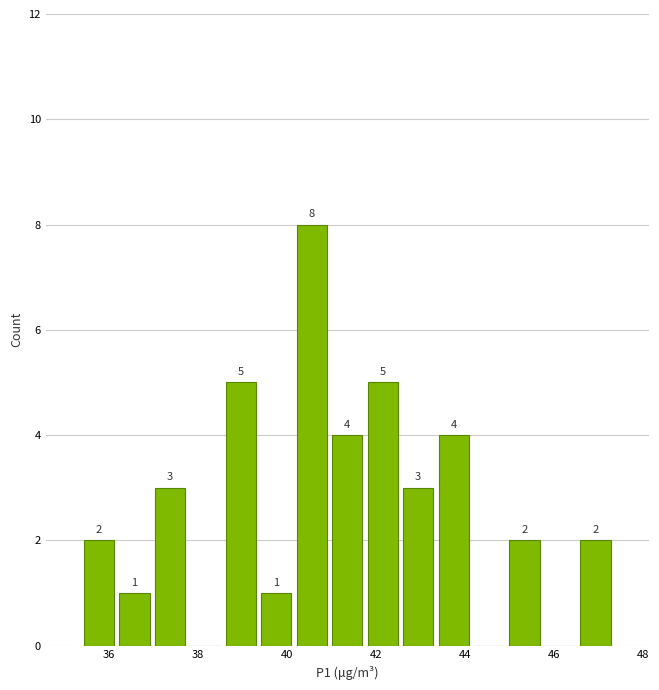

Read against the x-axis, roughly where is the centre of the tallest bar?

40.6